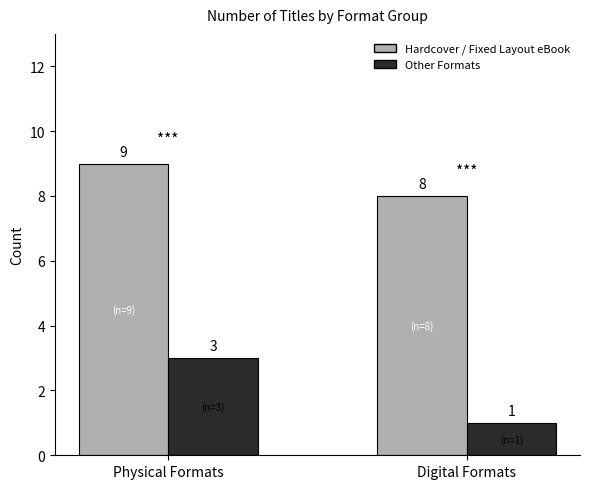

What is the sum of the Other Formats values at Digital Formats and Physical Formats?

4